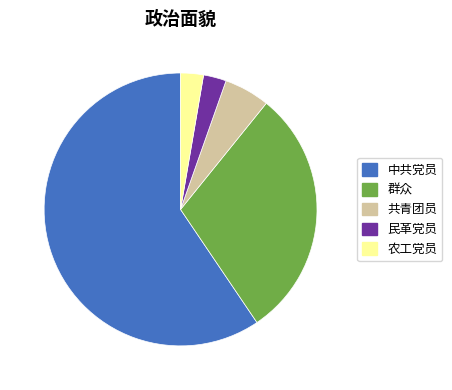

Is there any slice that represents more than half of the pie?

Yes